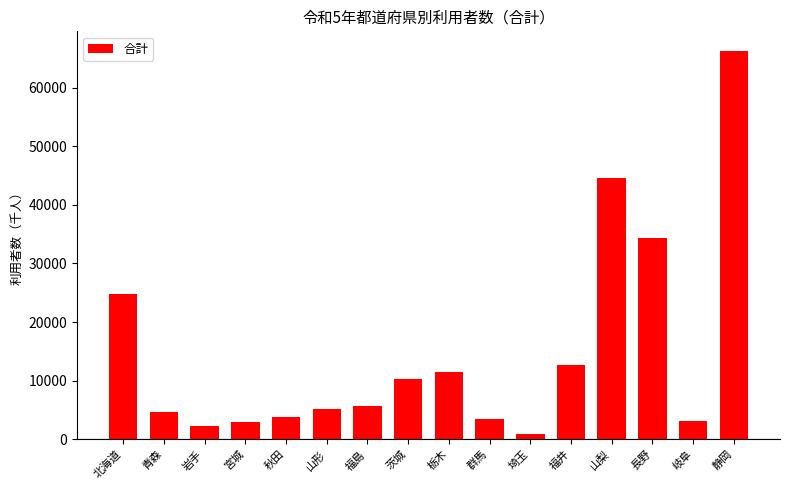

Approximately how many times larger is the value at 秋田 compared to 福井?

0.3